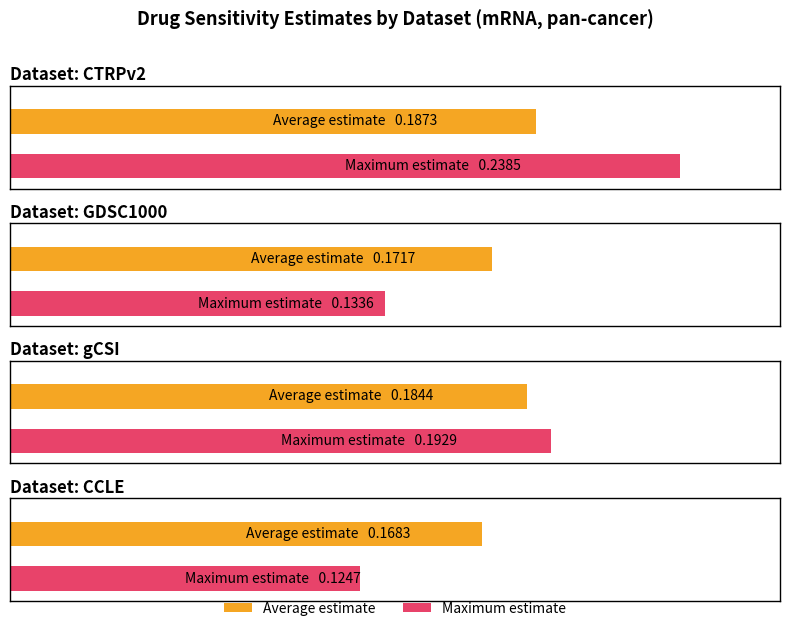

The value of Average estimate at gCSI is 0.2. True or false?

True